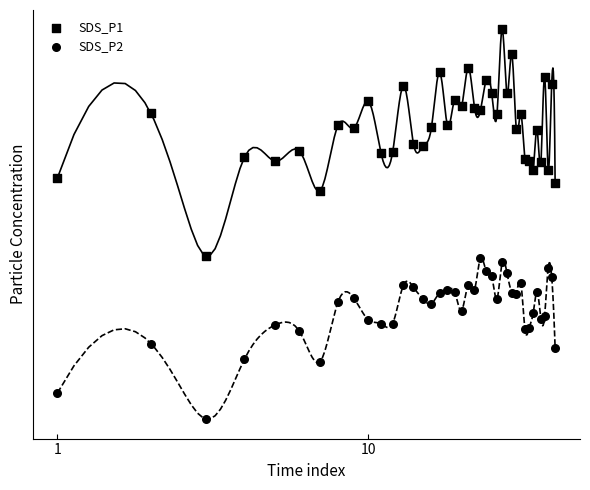

At how many categories does at least one series exceed 17?

40